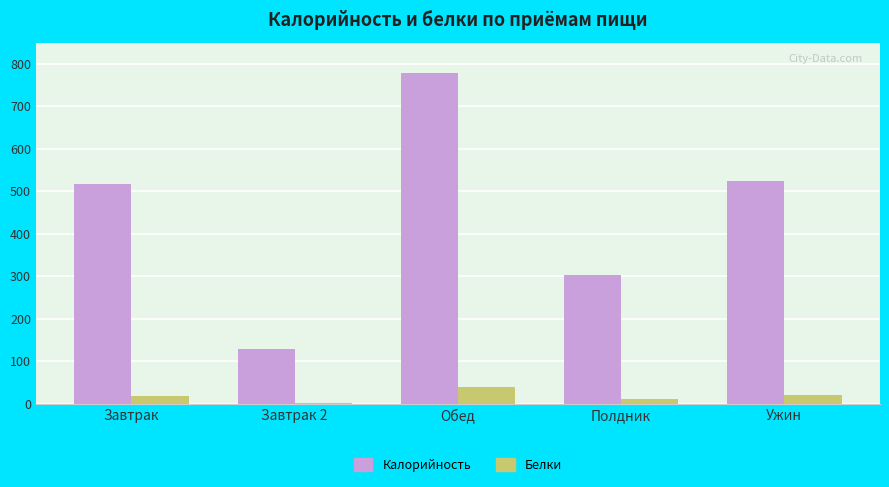

How many values in the Калорийность series exceed 517?

3